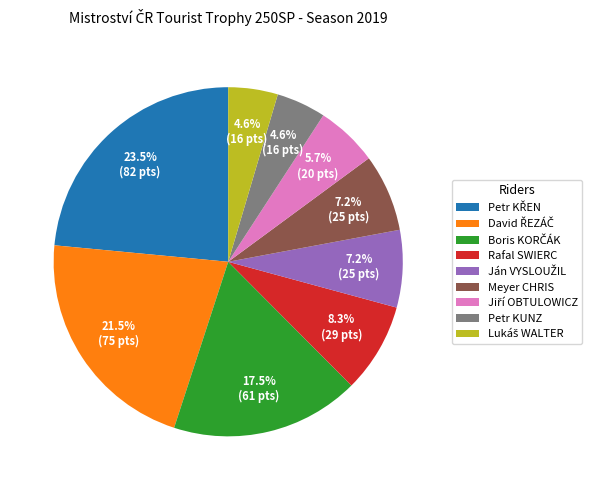

Count the number of slices in the pie.

9